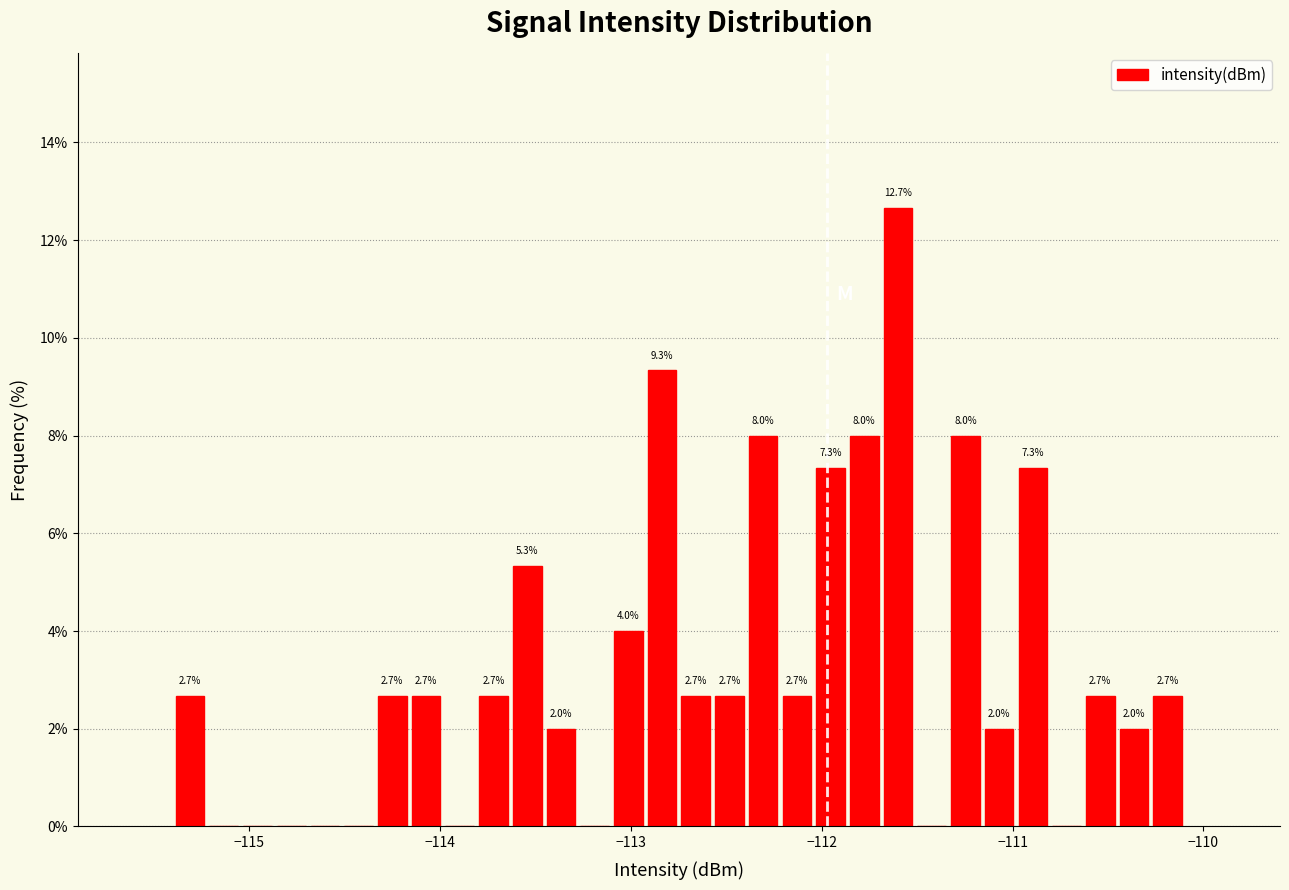

Read against the x-axis, roughly where is the centre of the tallest bar?

-111.6